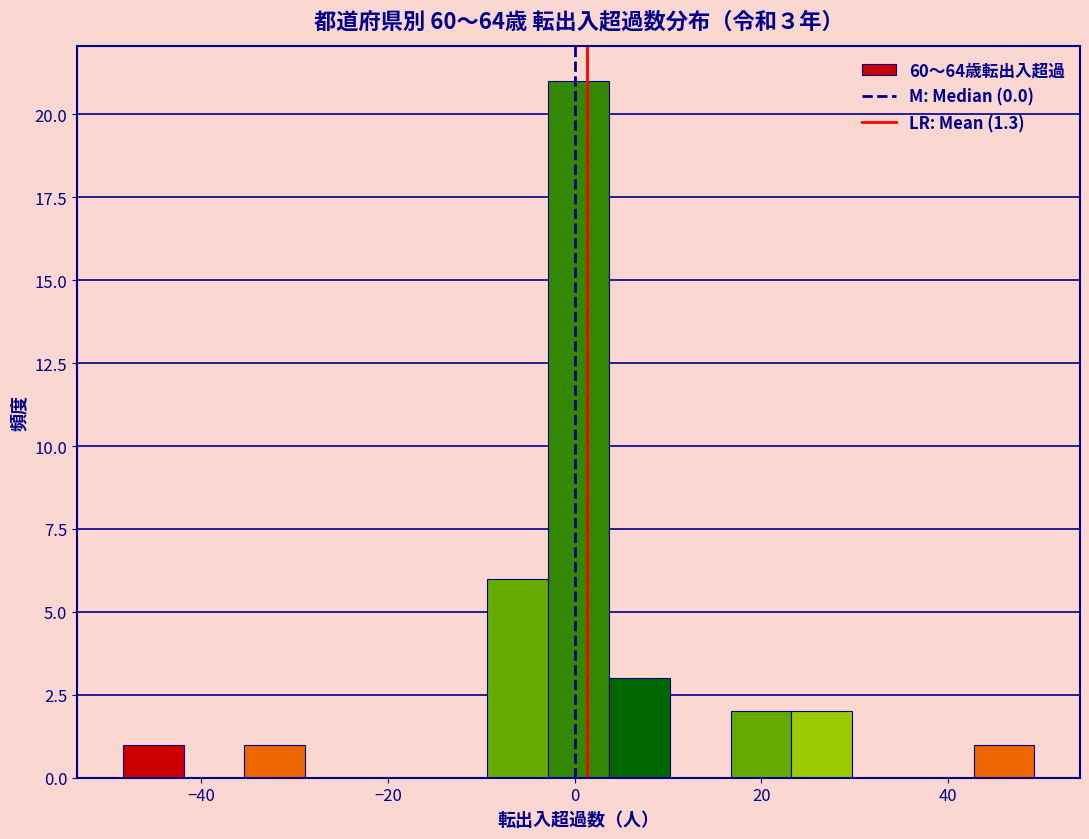

Read against the x-axis, roughly where is the centre of the tallest bar?

0